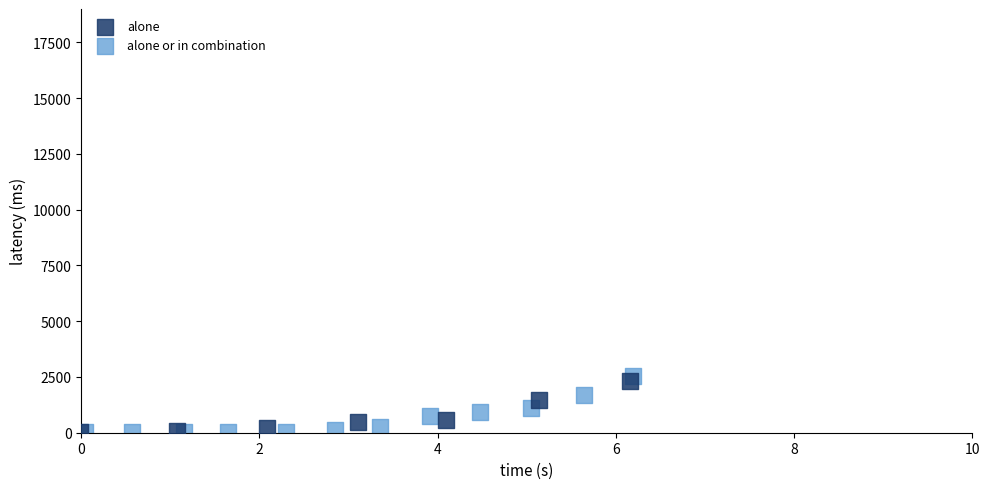

Which series has the widest spread of Y values?

alone or in combination